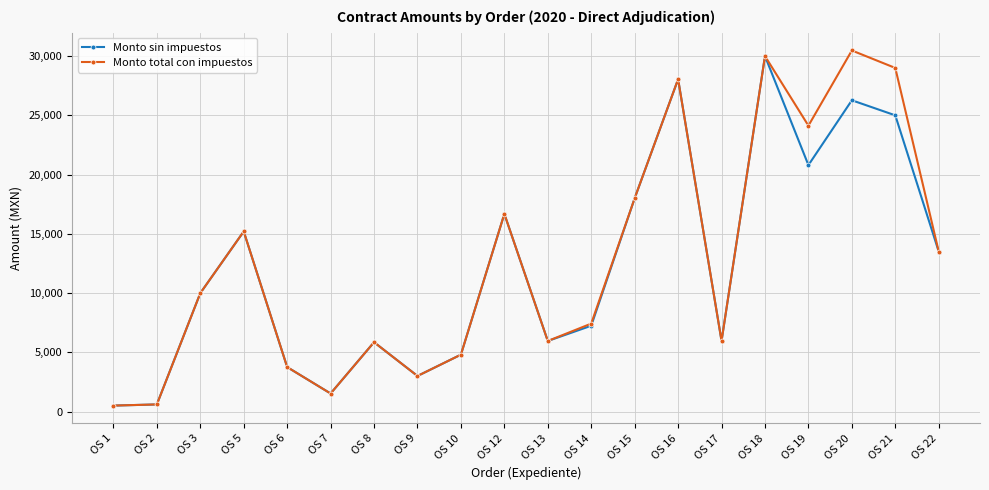

How many interior local peaks does the Monto total con impuestos series have?

6